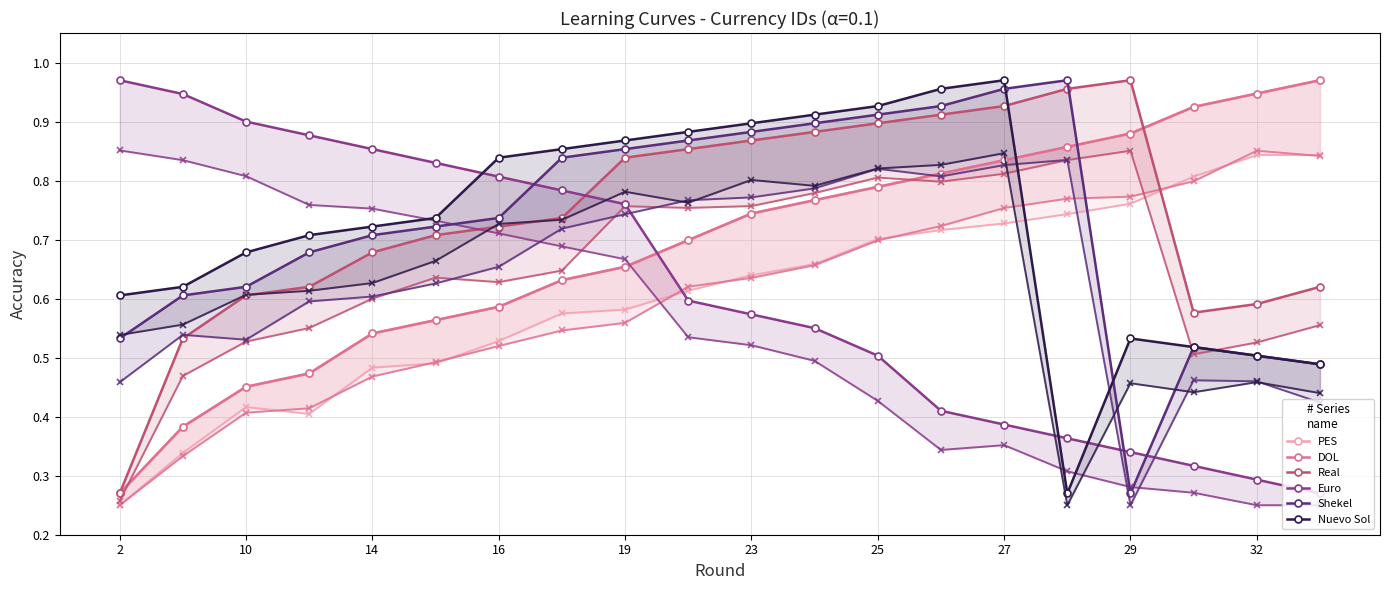

At which category does Real reach its first local peak?

29